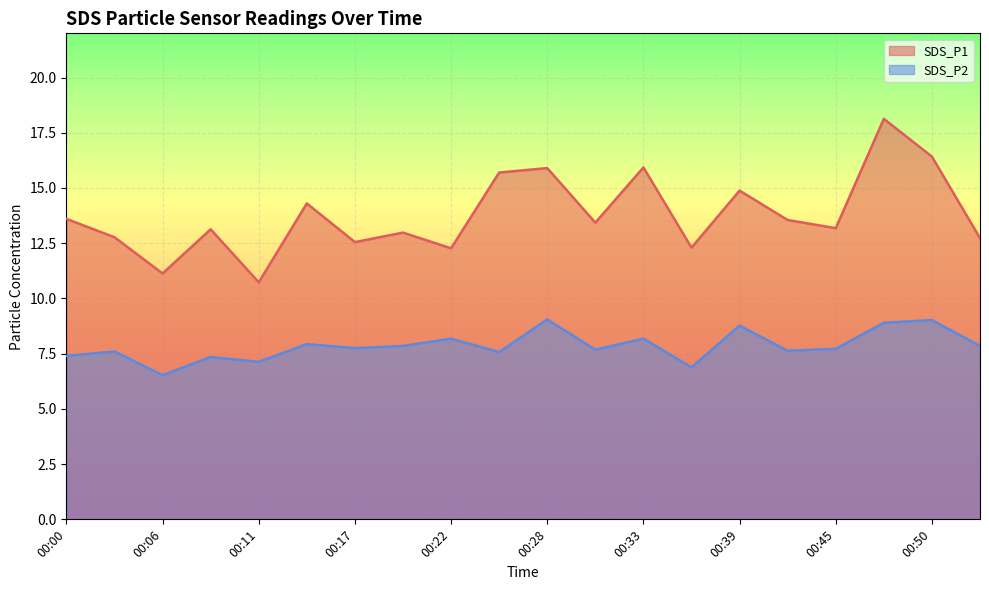

What is the maximum value for SDS_P1?

18.1